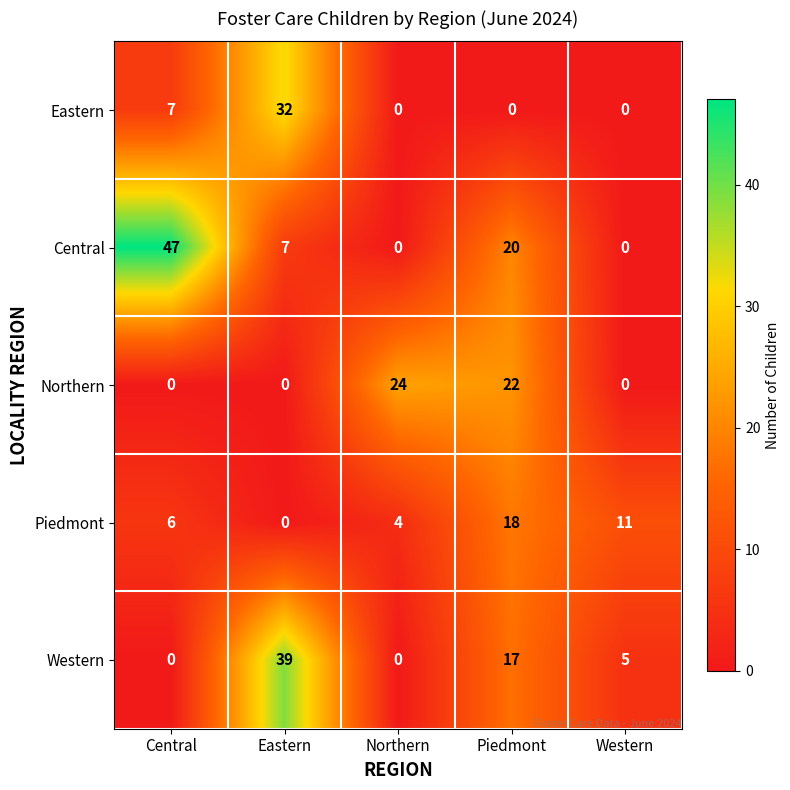

At which category is the sum across all series the highest?

Eastern